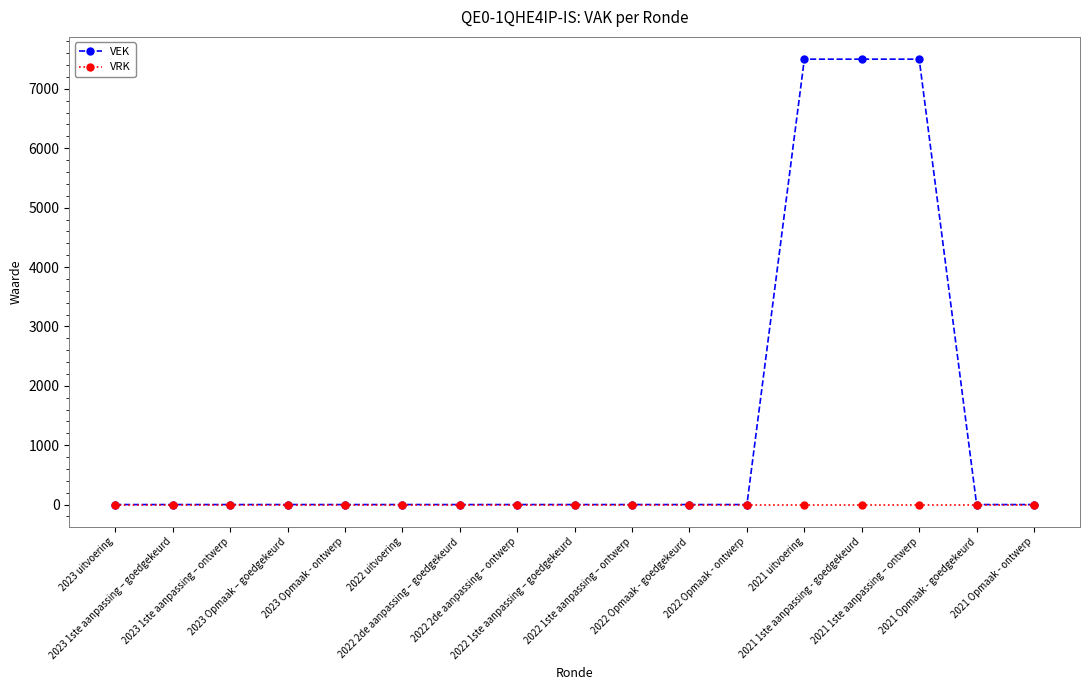

List the series in order of their peak value, lowest first.

VRK, VEK